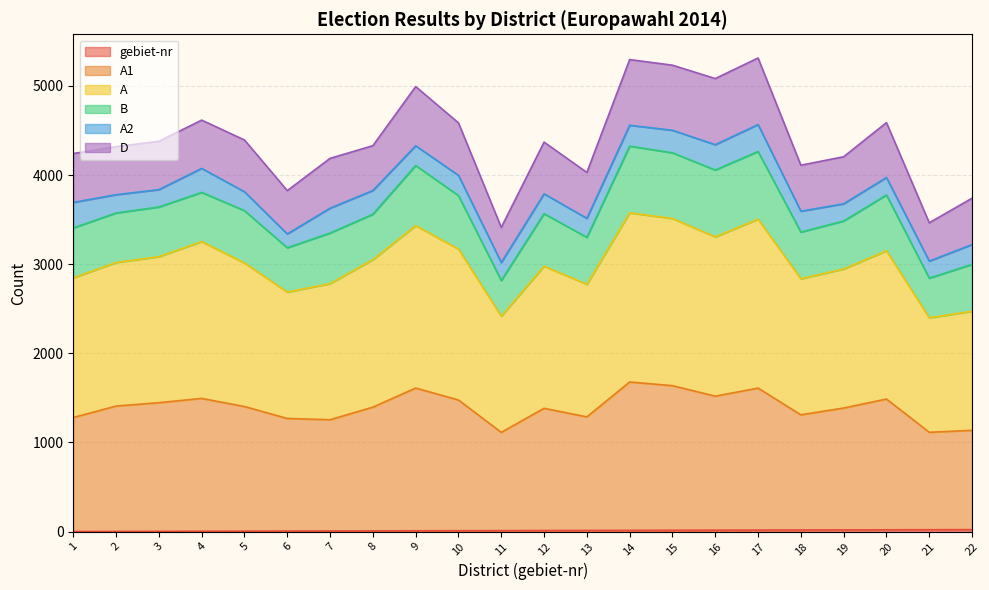

Does the chart display data point markers on the line(s)?

No